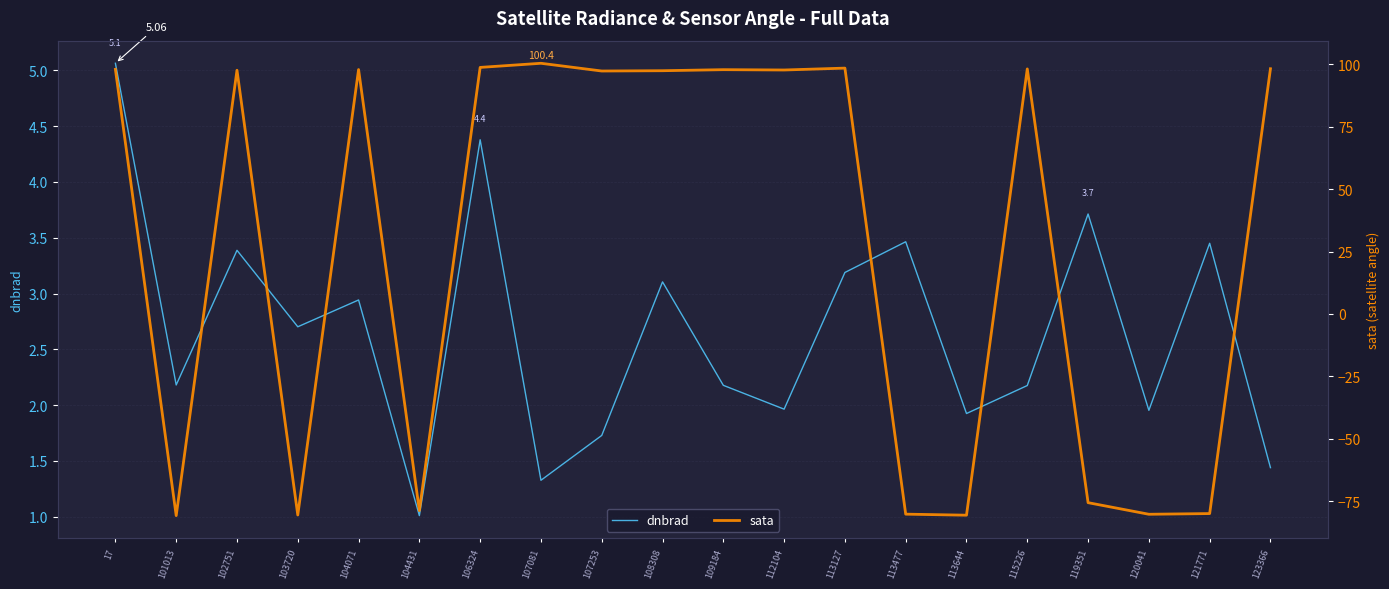

Reading right to left, list all the values displayed in this chart.

dnbrad: 1.4	3.5	2.0	3.7	2.2	1.9	3.5	3.2	2.0	2.2	3.1	1.7	1.3	4.4	1.0	2.9	2.7	3.4	2.2	5.1
sata: 98.2	-79.9	-80.2	-75.6	98.1	-80.6	-80.2	98.4	97.7	97.8	97.4	97.3	100.4	98.7	-78.7	97.9	-80.5	97.6	-80.7	98.0